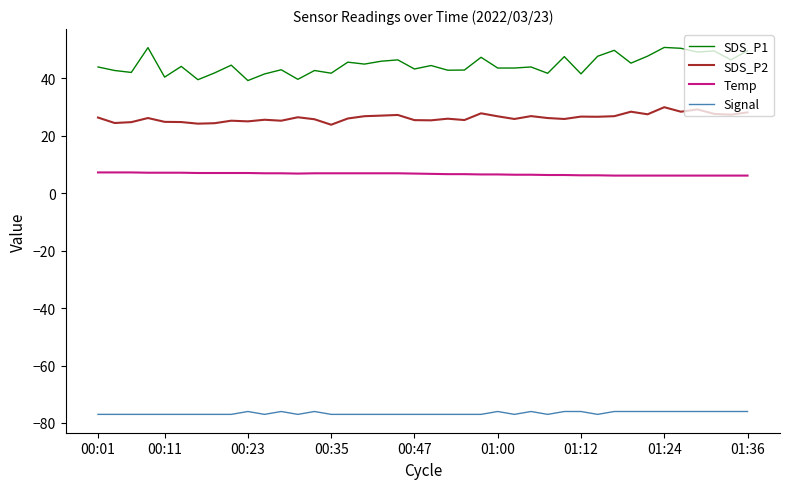

What is the greatest value displayed?

50.7